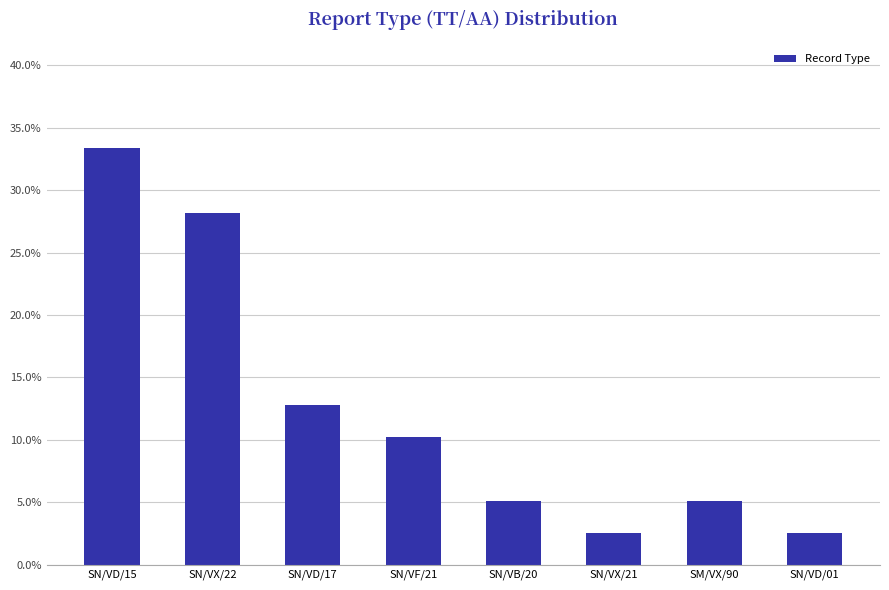

Count the number of values greater than 10.

4